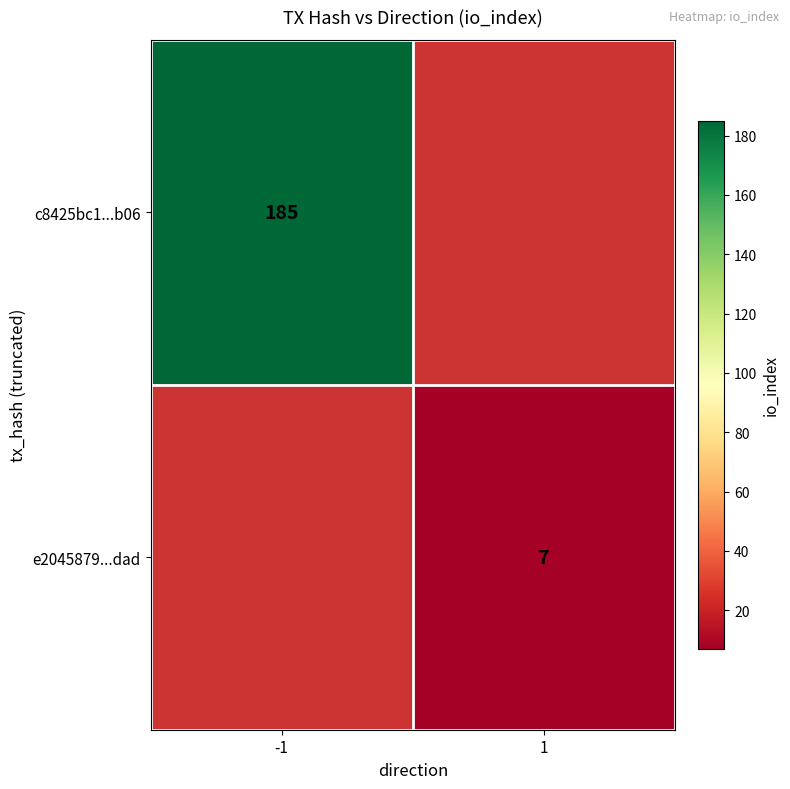

True or false: c8425bc1...b06 has a value of 66 at -1.

False